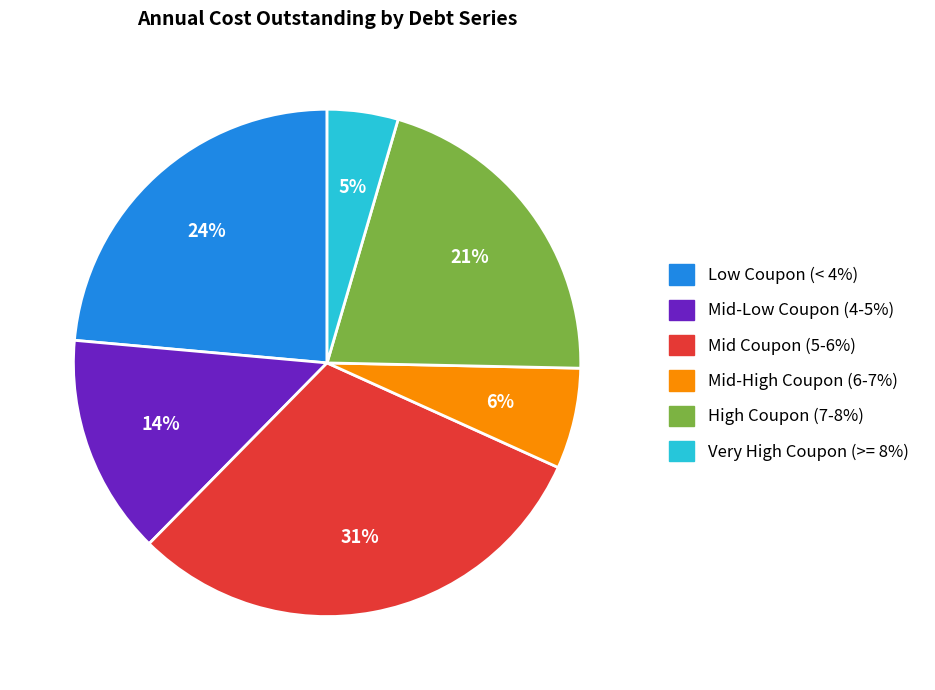

How many slices are in this pie chart?

6